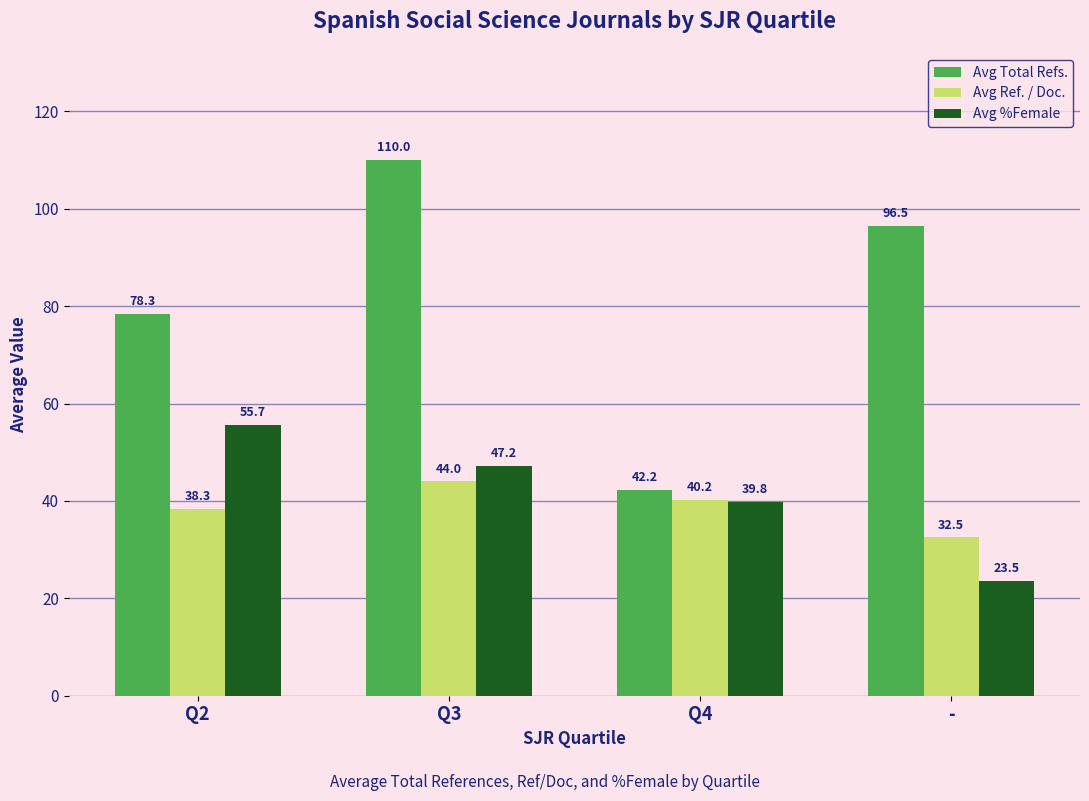

Rank the series by their maximum value, from lowest to highest.

Avg Ref. / Doc., Avg %Female, Avg Total Refs.